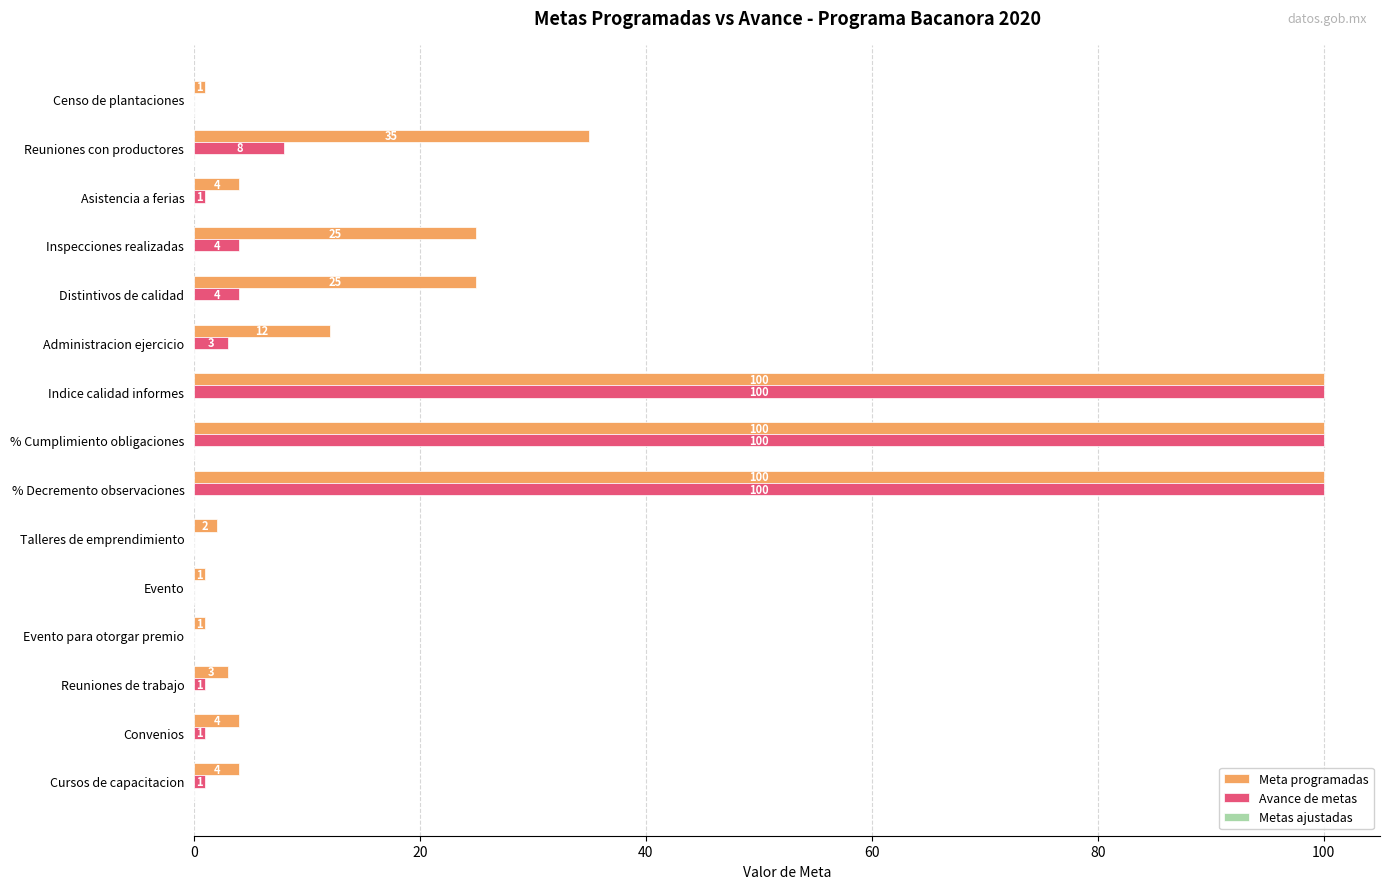

Where is Meta programadas nearest to the value 50?

Reuniones con productores